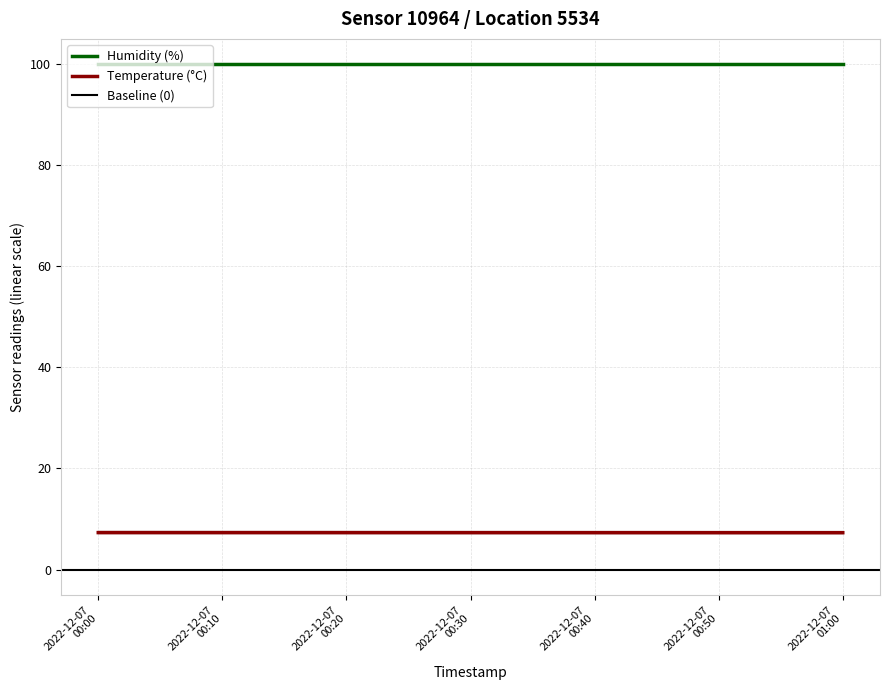

Count the Temperature (°C) values in the range 7 to 8.

2